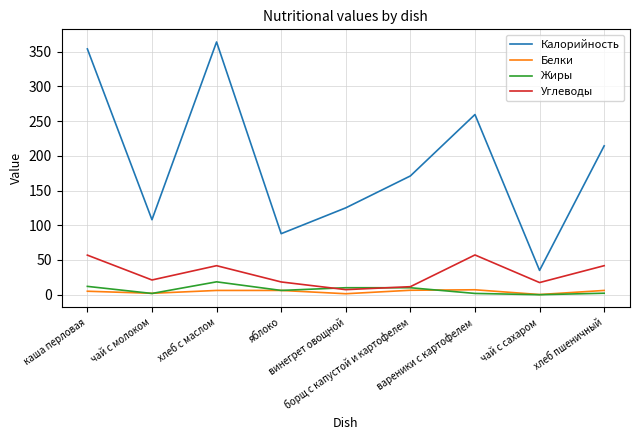

True or false: Калорийность and Углеводы cross at least once.

False